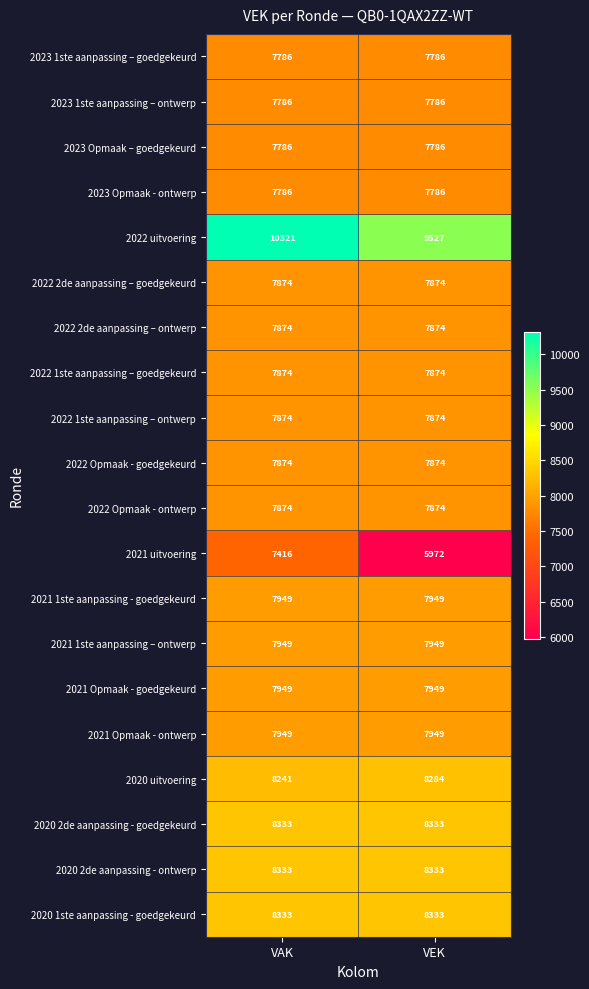

What is the average value of the 2022 1ste aanpassing – goedgekeurd series?

7874